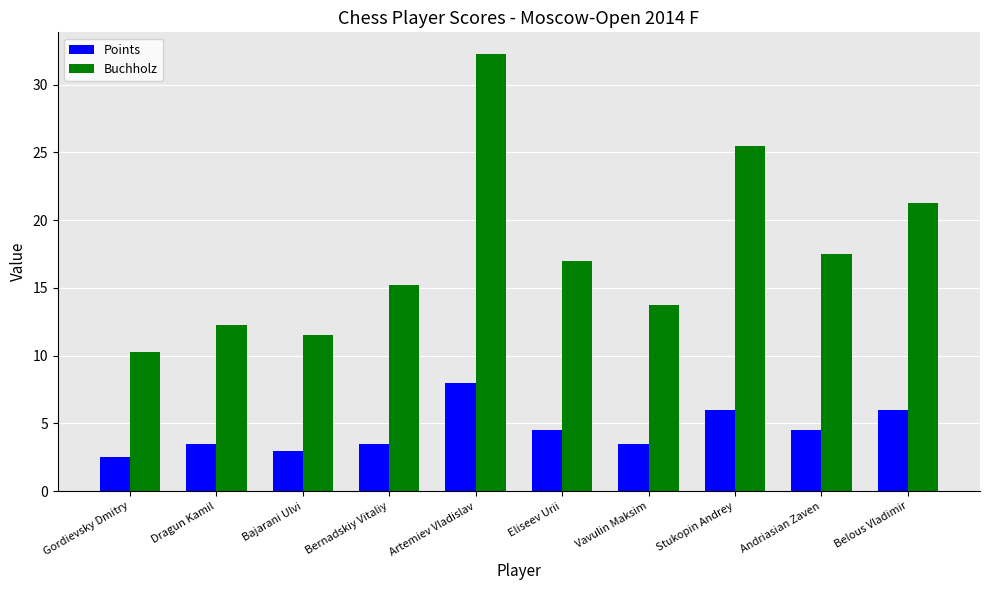

The value of Buchholz at Bernadskiy Vitaliy is 15.2. True or false?

True